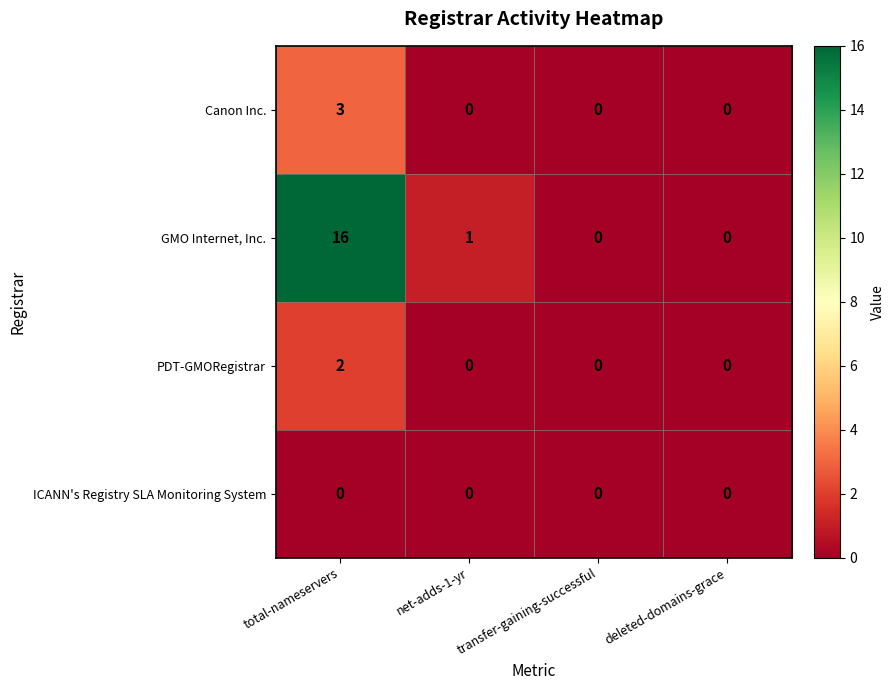

Is it true that GMO Internet, Inc. equals -7 at deleted-domains-grace?

False